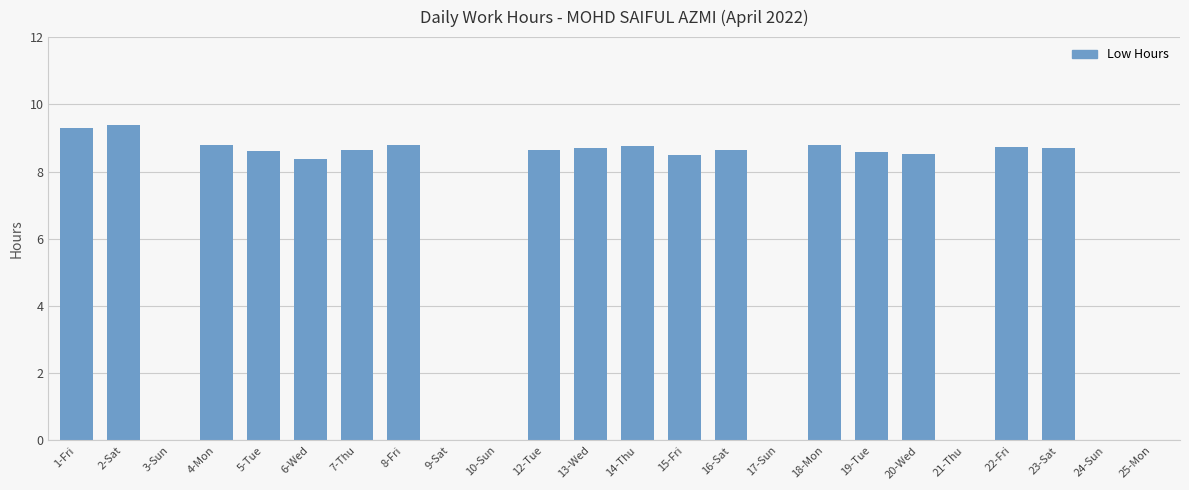

What is the greatest value displayed?

9.4